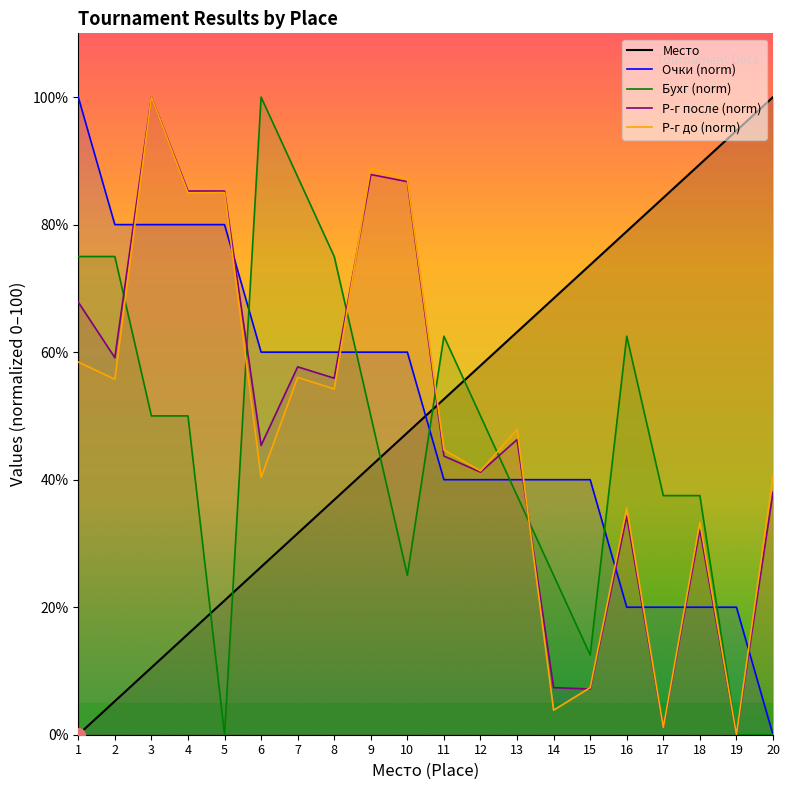

What is the sum of all Р-г до values?

966.6